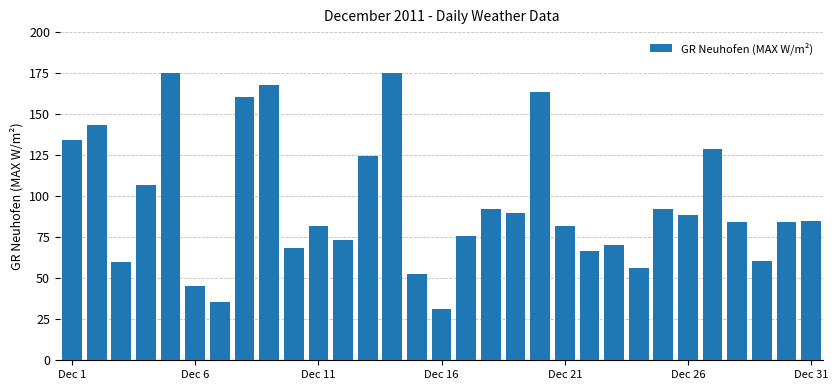

What is the maximum value shown in the chart?

175.0